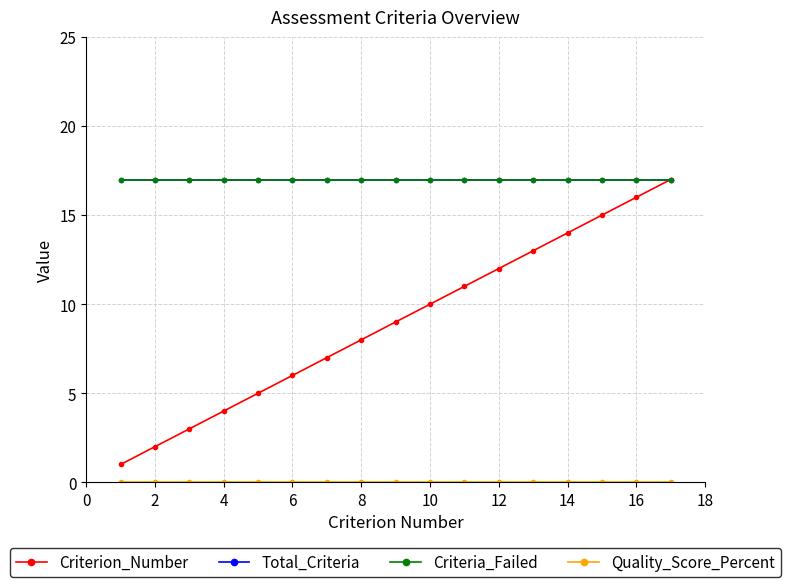

Which series has the widest spread of values?

Criterion_Number